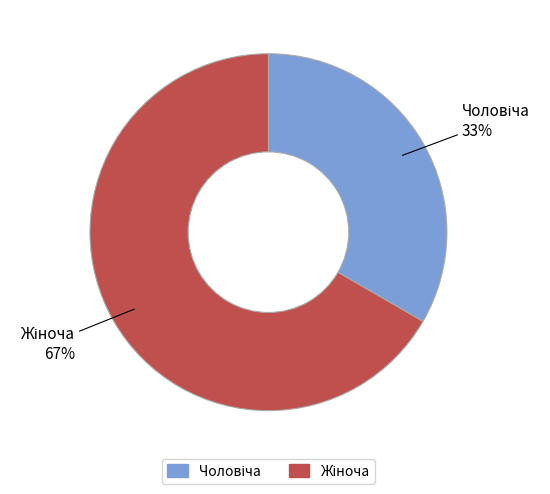

Is there a majority slice in this chart?

Yes